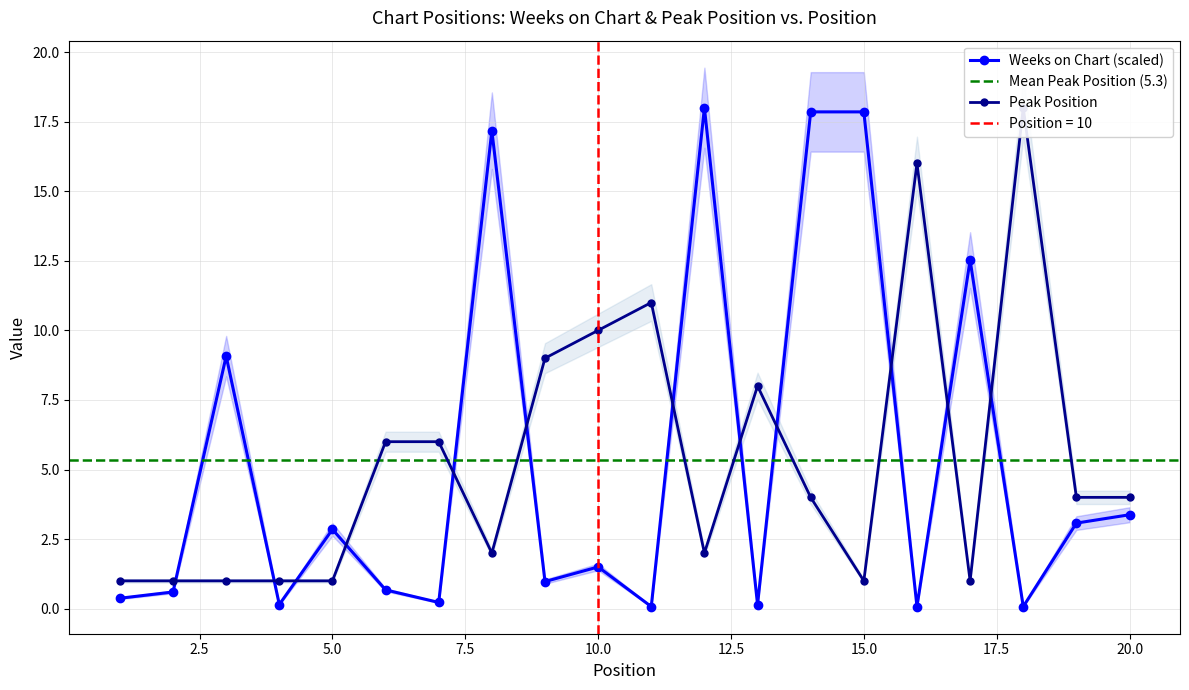

At how many categories does at least one series exceed 16?

5